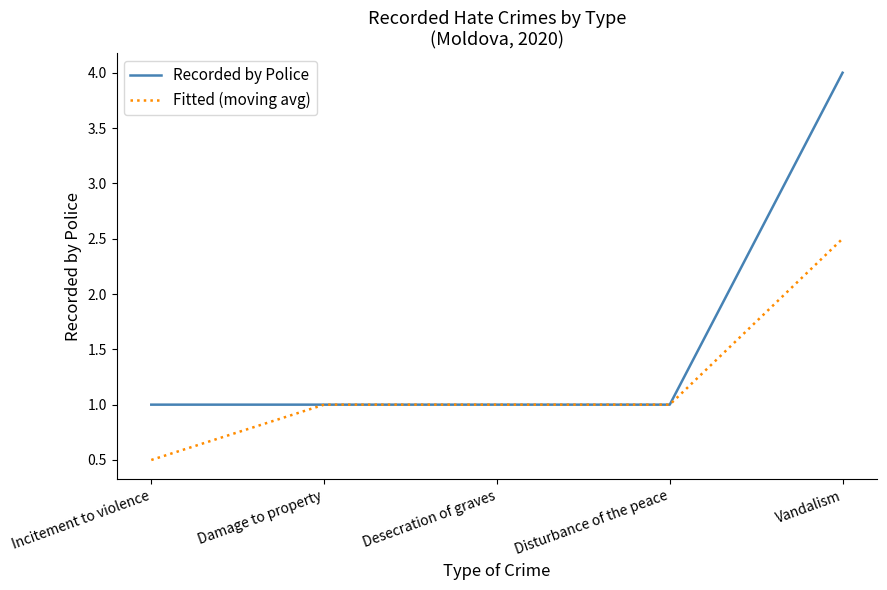

Which series has the widest spread of values?

Recorded by Police